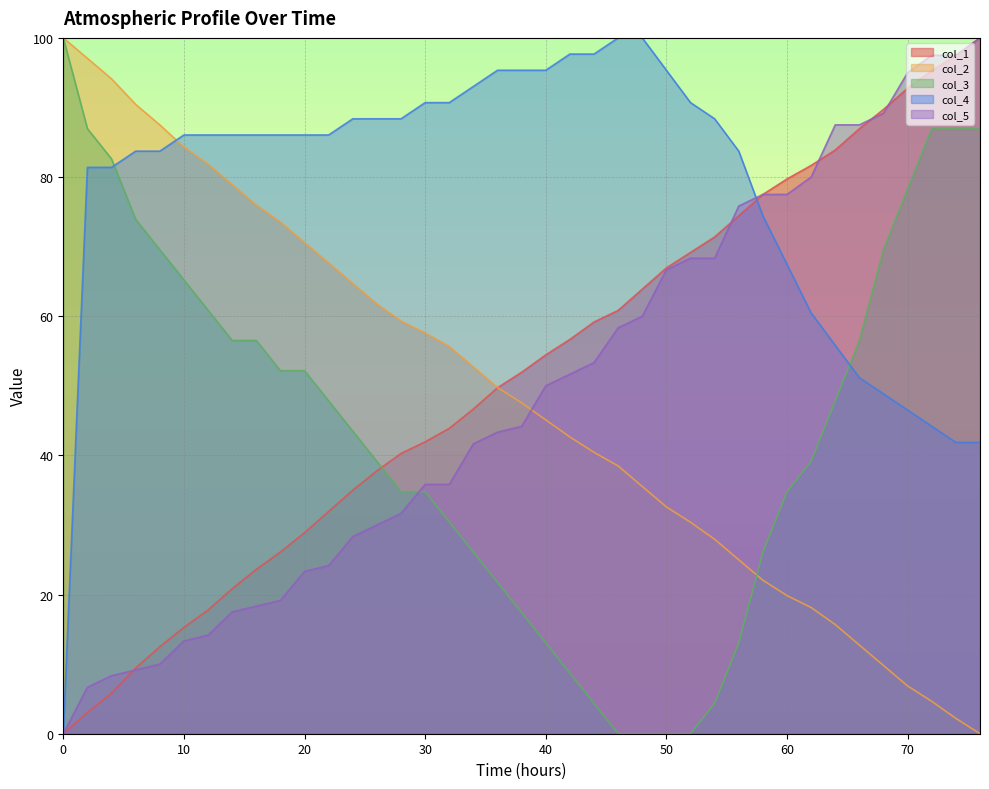

How many categories are shown in the chart?

39